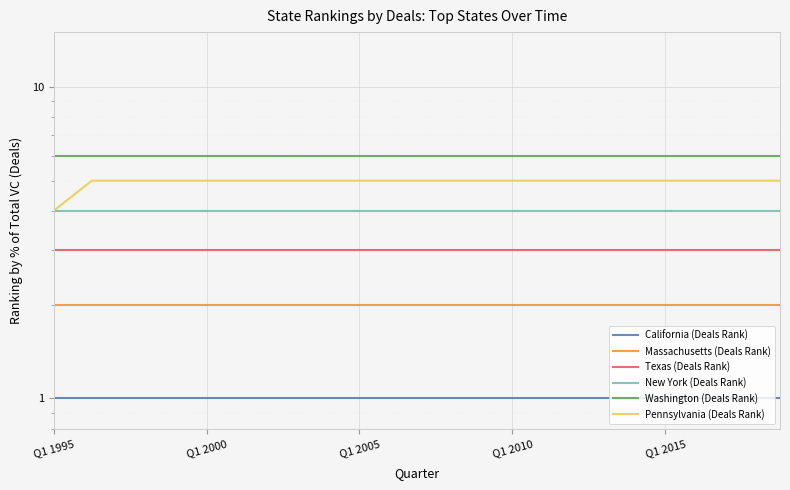

Is it true that Texas (Deals Rank) equals 4 at Q1 2010?

False